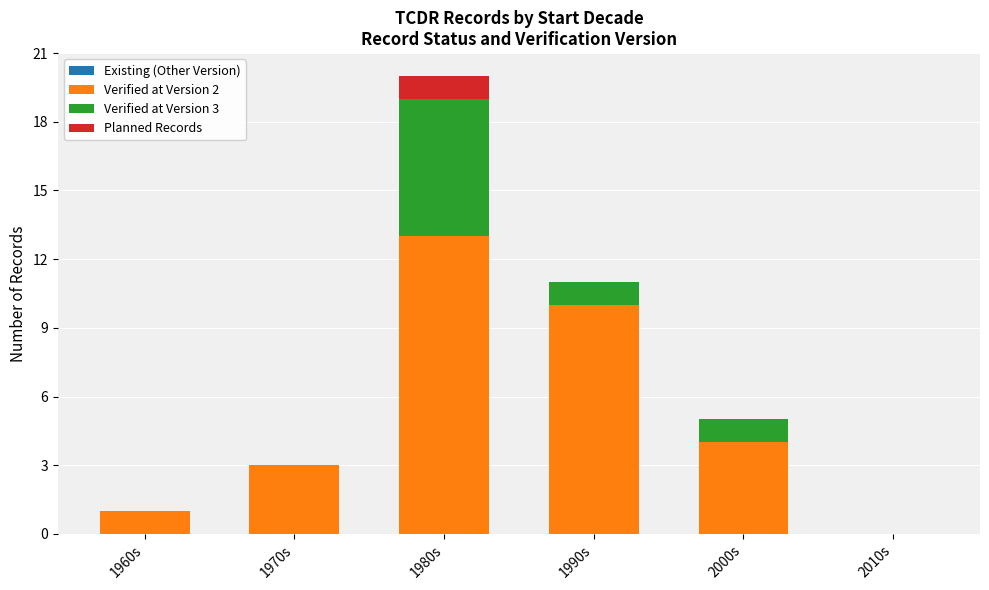

What is the sum of the Verified at Version 2 values at 2000s and 2010s?

4